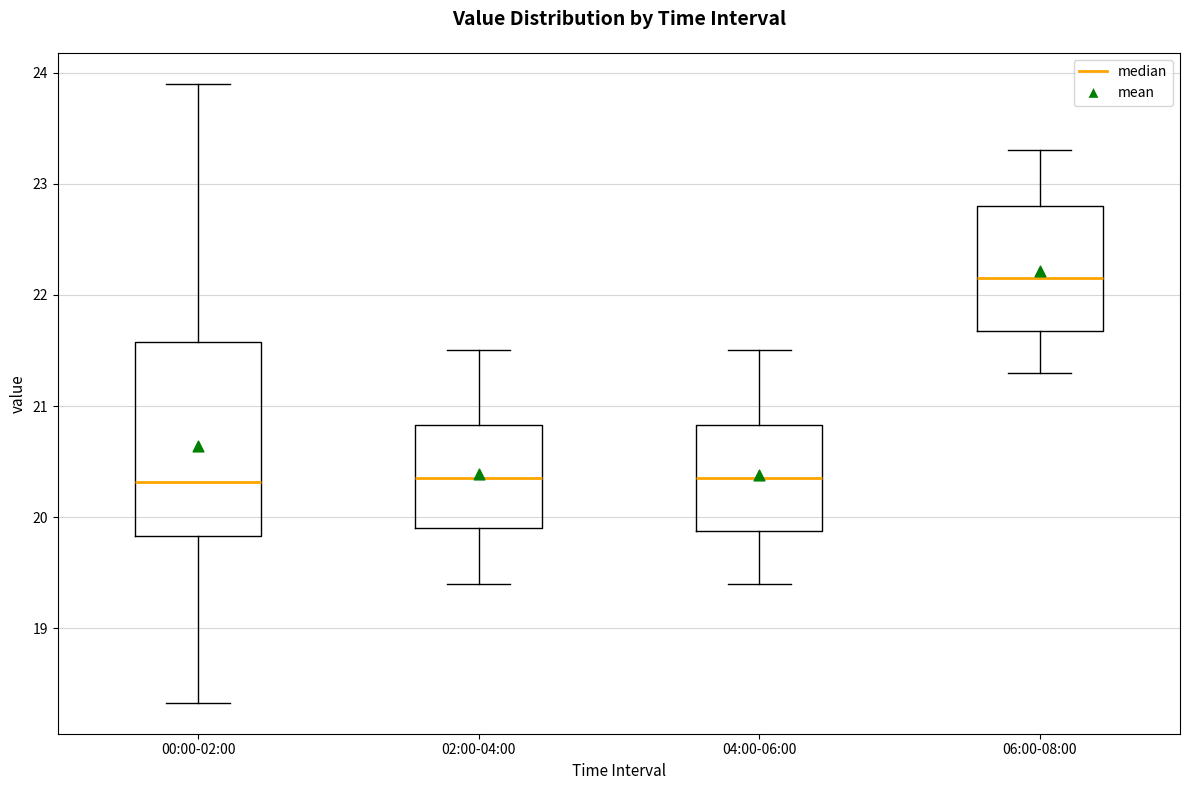

Which box has the highest median line?

06:00-08:00